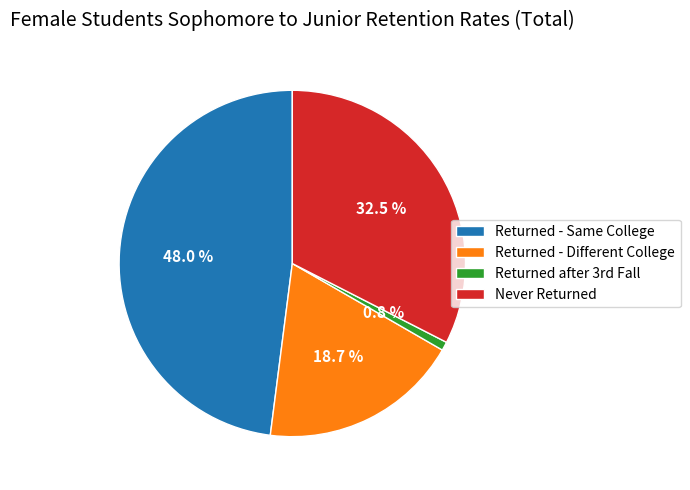

How many slices are in this pie chart?

4